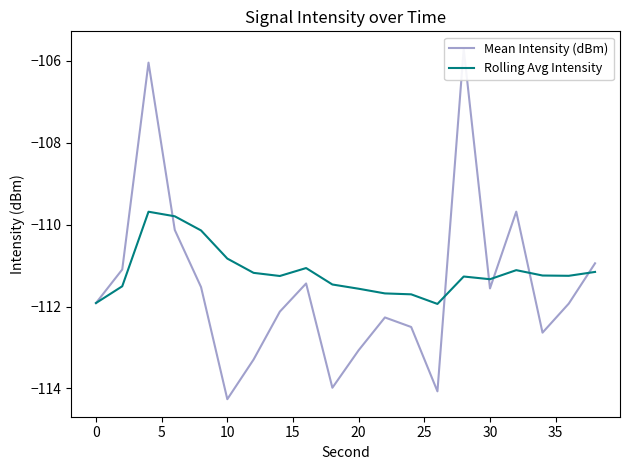

How many lines are shown in the chart?

2